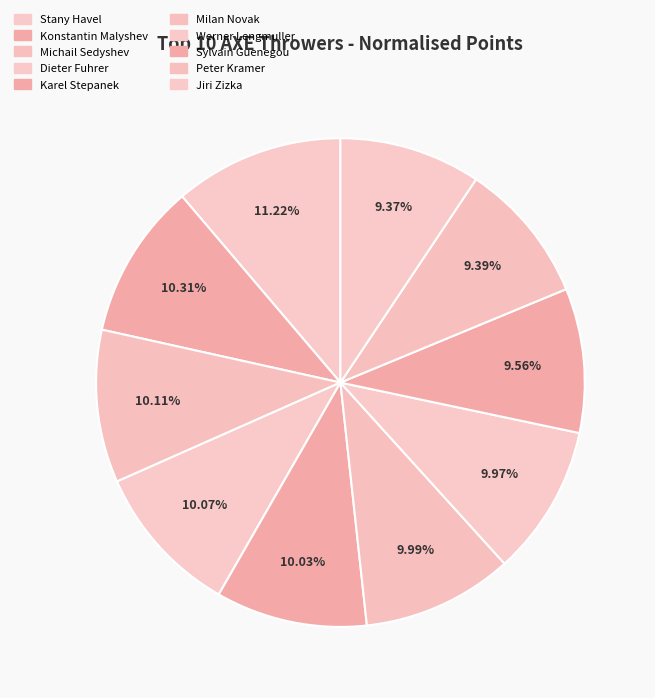

How many segments does this pie chart have?

10